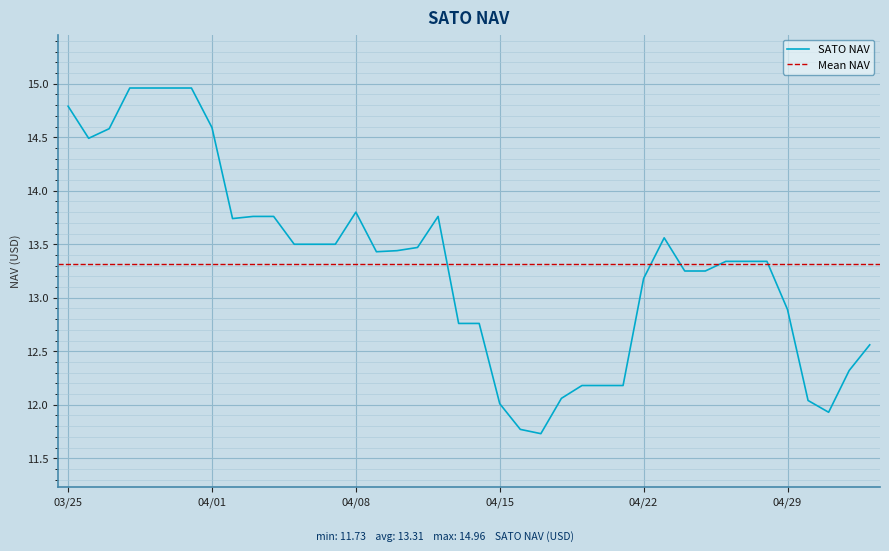

What is the approximate value at 04/01?

14.6